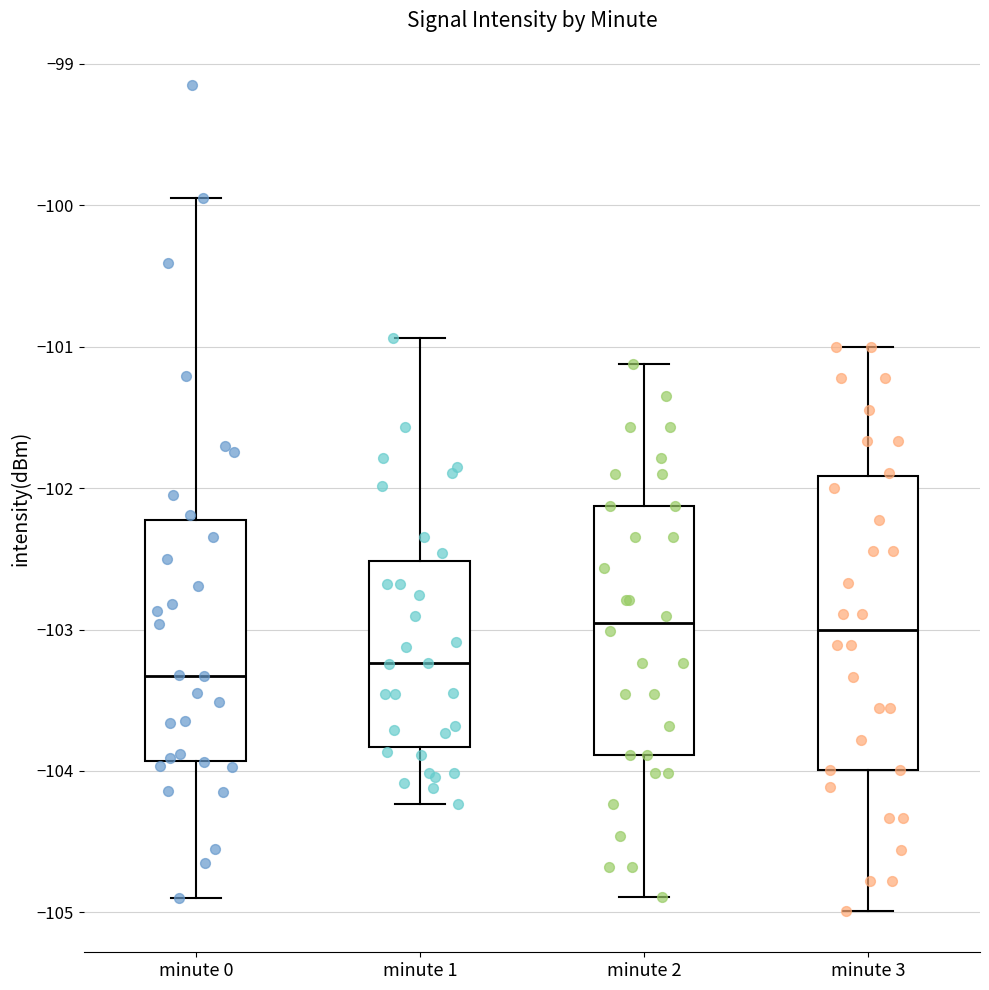

Comparing the boxes themselves (not the whiskers), which one is the tallest?

minute 3